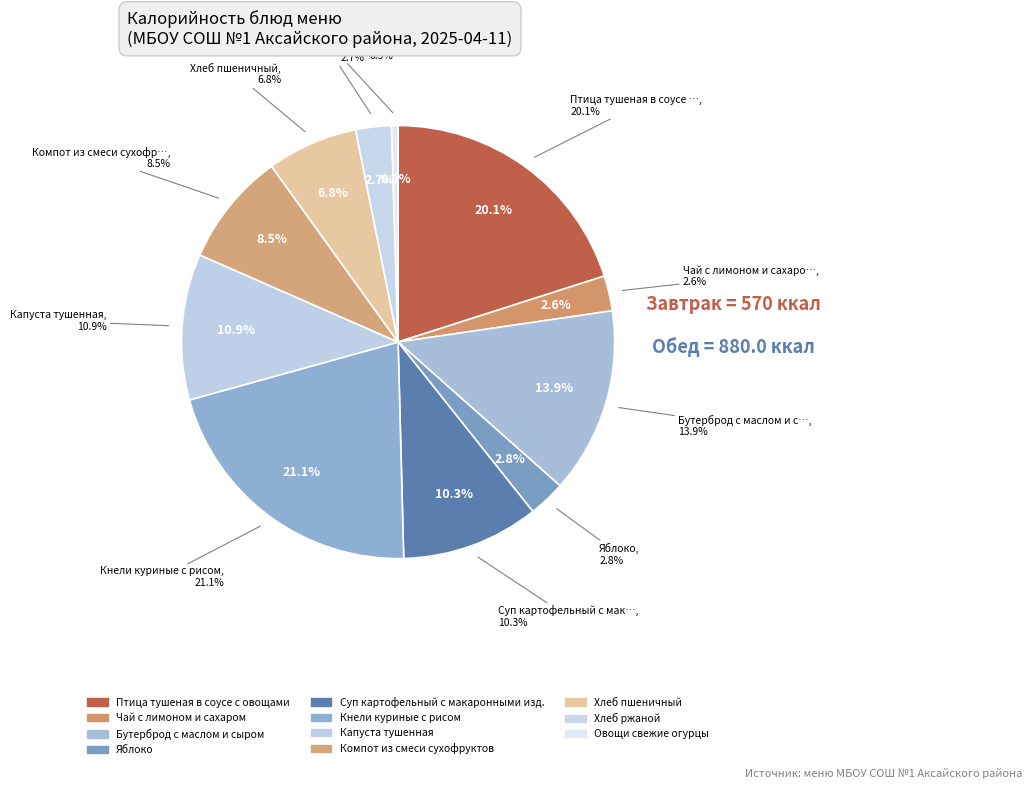

To the nearest percent, what is the combined percentage of Хлеб пшеничный and Овощи свежие огурцы?

7%